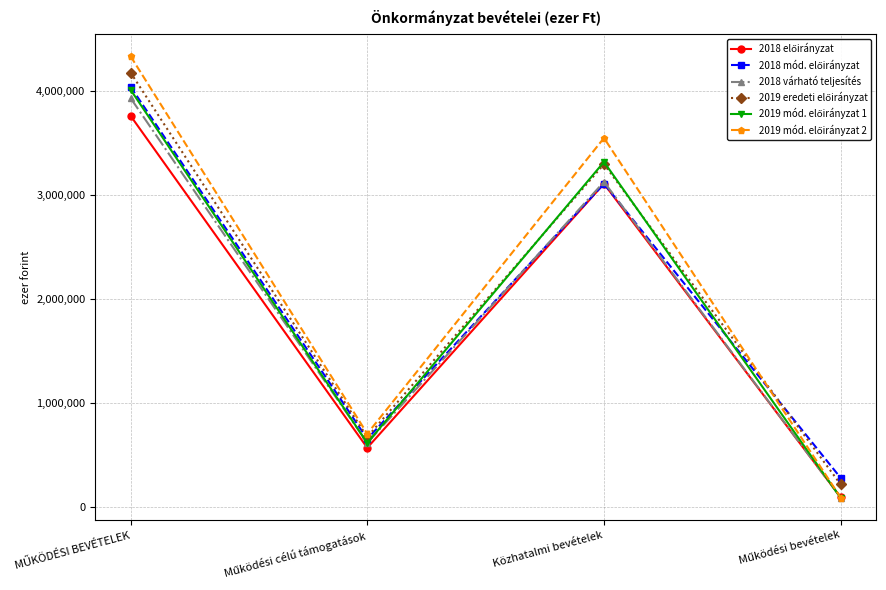

In 2018 várható teljesítés, how many points are lower than both neighbors (excluding endpoints)?

1